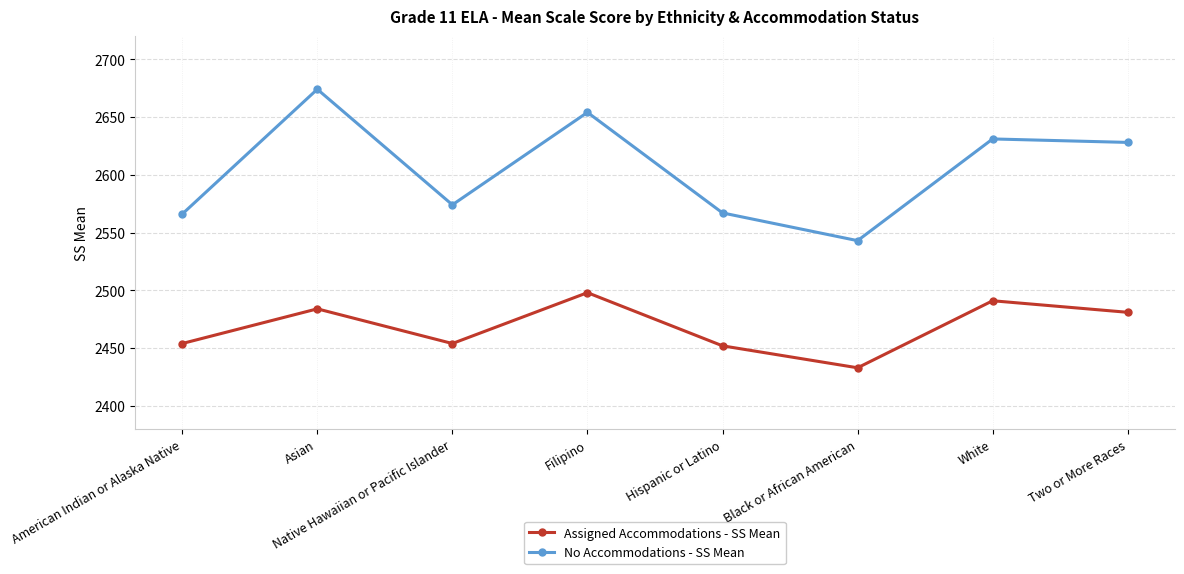

Which series changed the most between Native Hawaiian or Pacific Islander and Two or More Races?

No Accommodations - SS Mean